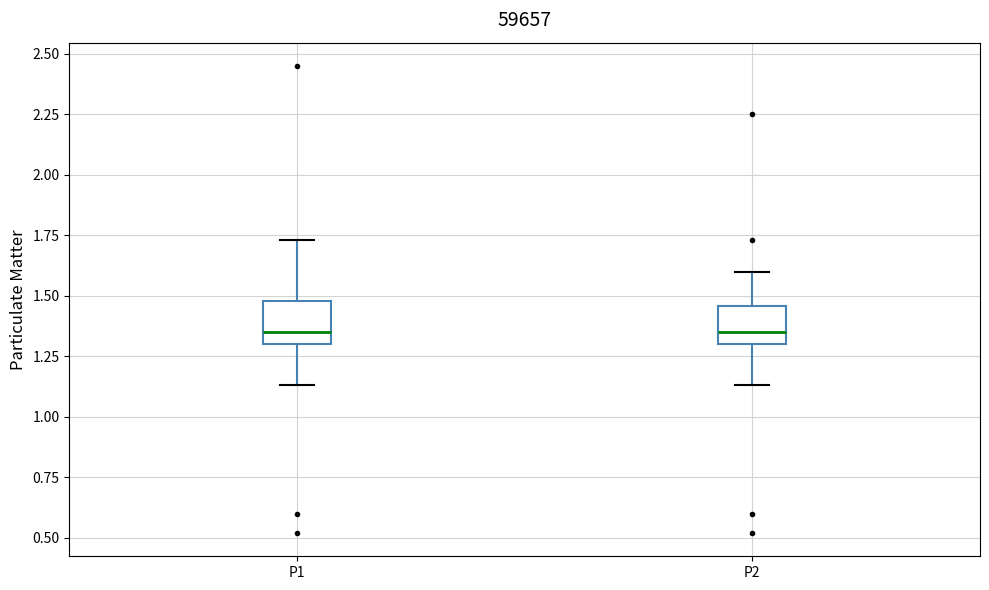

Where does the lower whisker of the box for P1 end on the y-axis? The values are not printed on the chart, so give them approximately, as read against the axis.

1.15